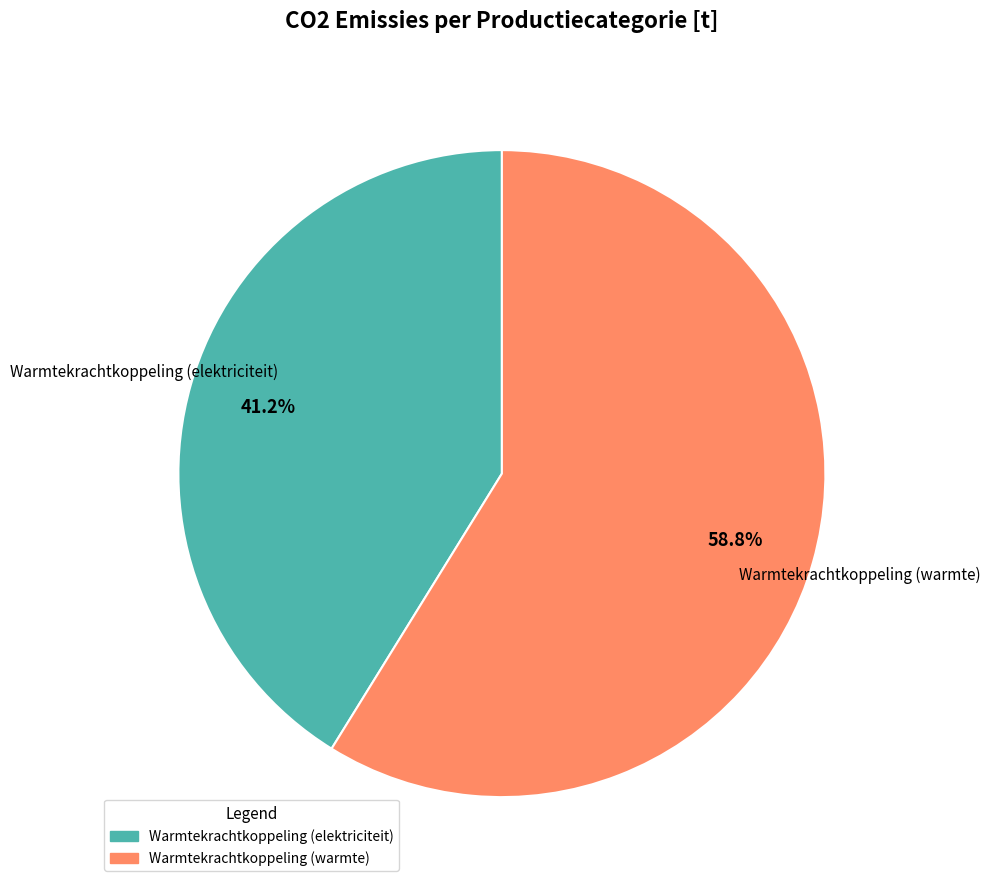

Does any single category account for the majority?

Yes